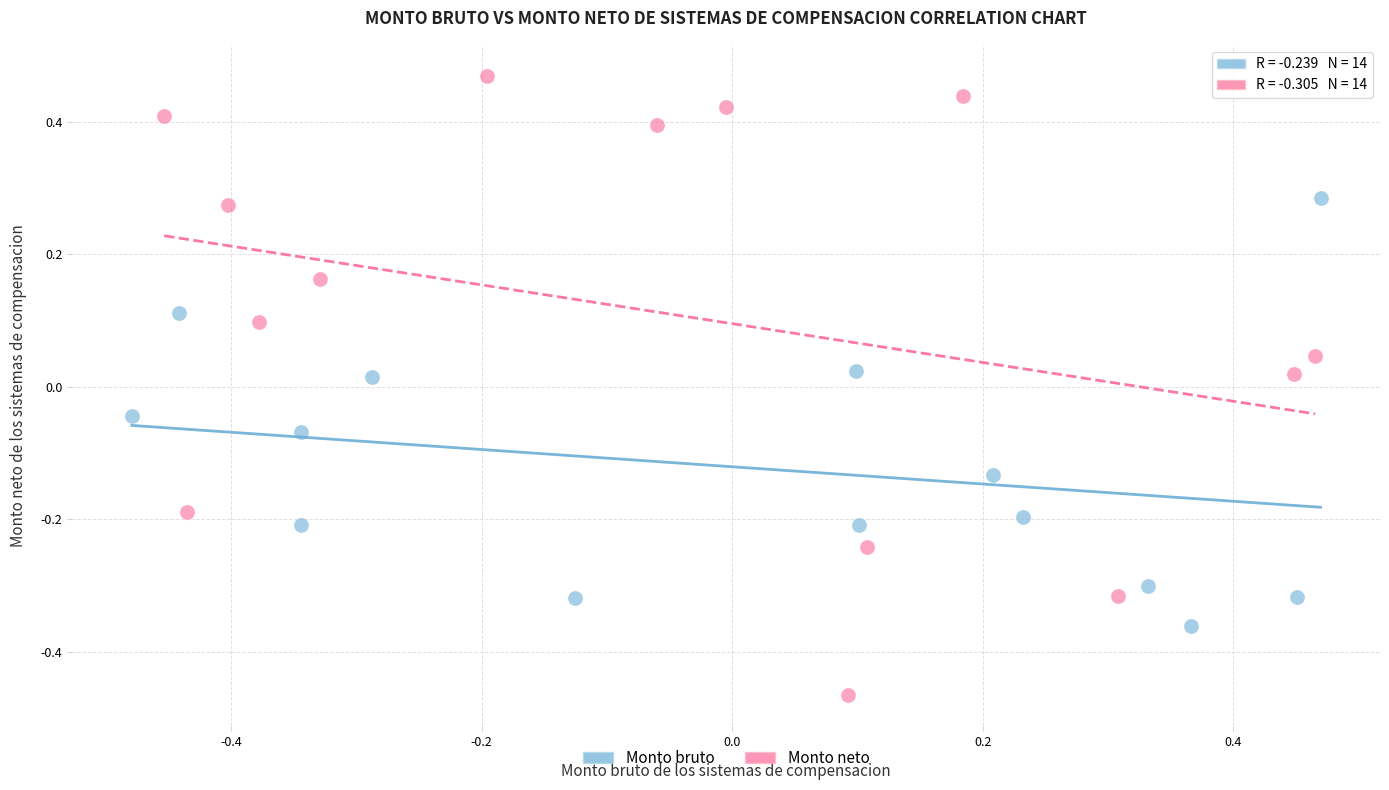

Which series reaches the minimum Y coordinate?

Monto neto